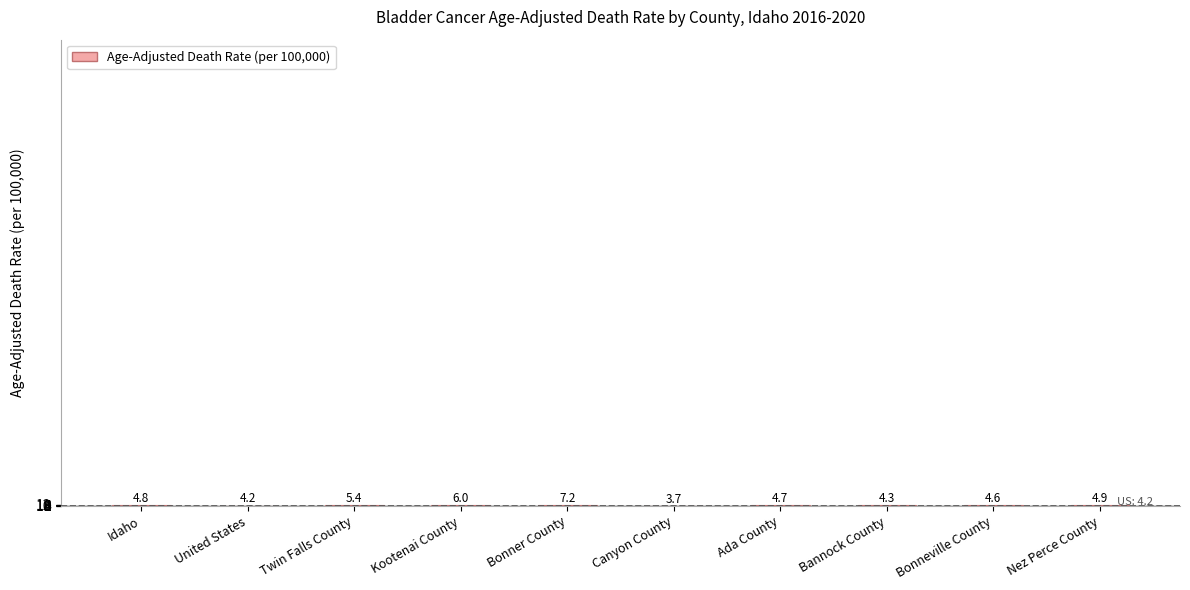

What is the sum of the values at Bonner County and Ada County?

11.9